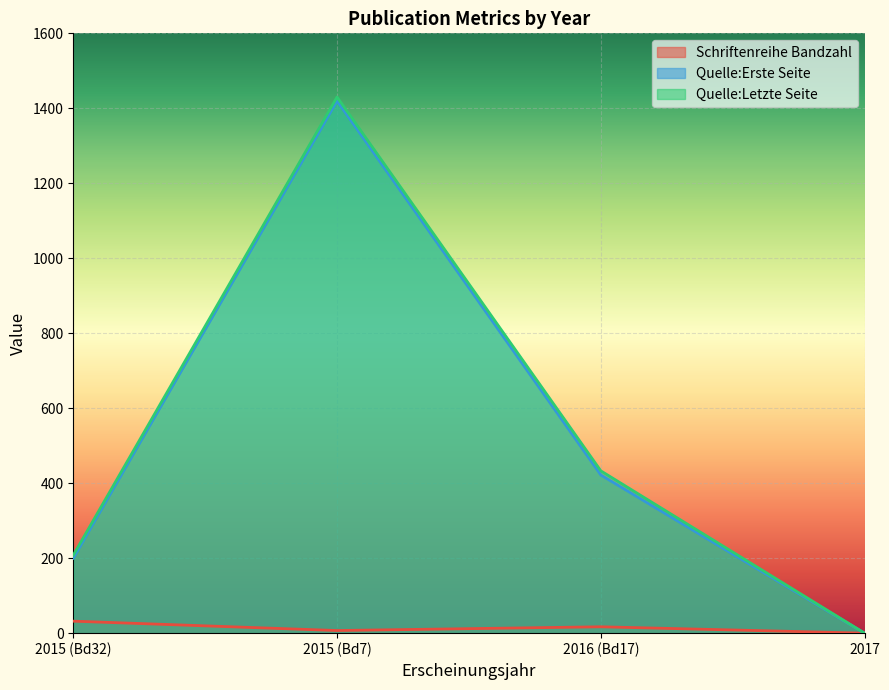

True or false: Schriftenreihe Bandzahl and Quelle:Erste Seite intersect in this chart.

False